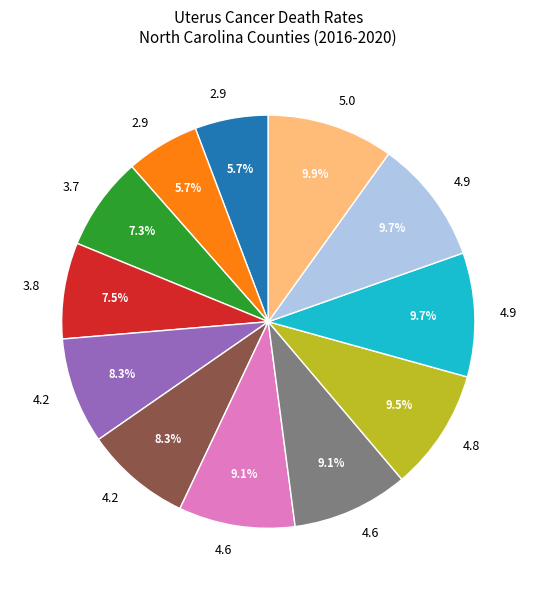

Is there any slice that represents more than half of the pie?

No